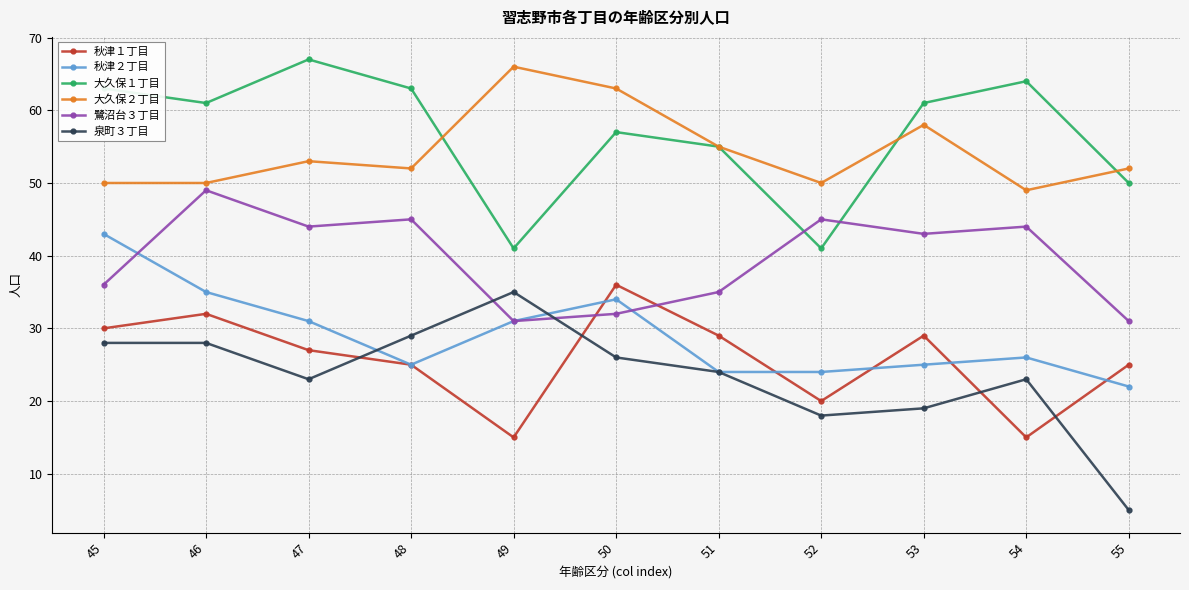

In 鷺沼台３丁目, how many points are lower than both neighbors (excluding endpoints)?

3